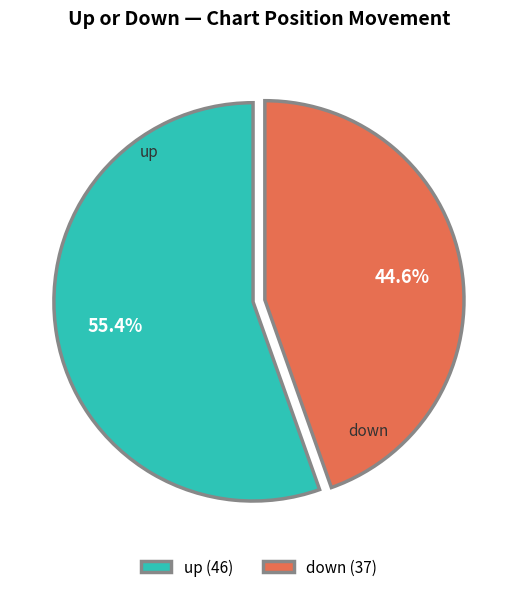

Which slice is the smallest?

down